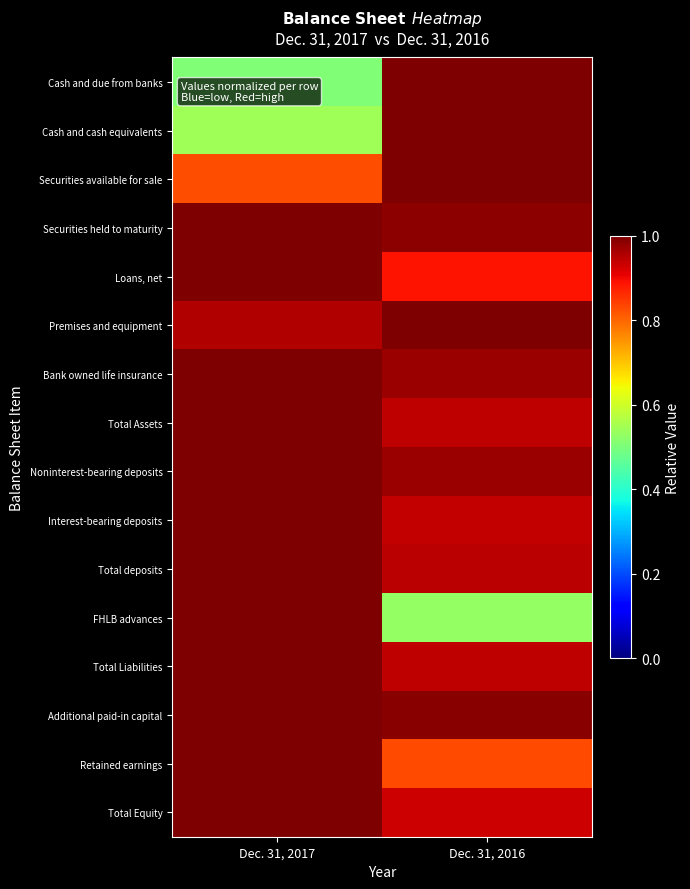

Between Dec. 31, 2017 and Dec. 31, 2016, which series saw the biggest shift?

Cash and due from banks